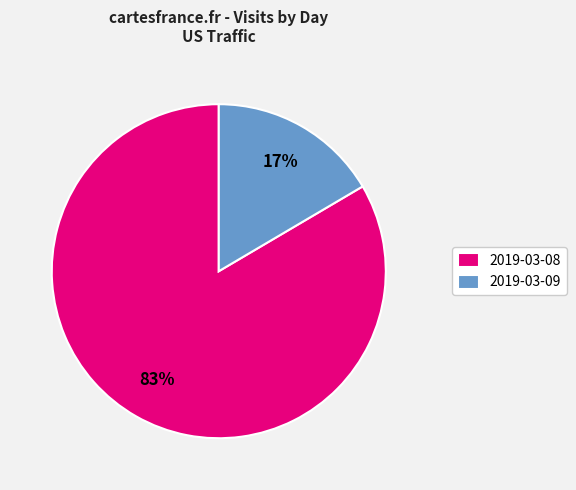

Rank the categories by value from highest to lowest.

2019-03-08, 2019-03-09